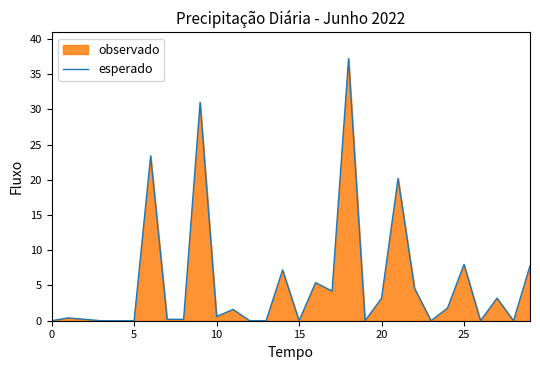

Does the chart display data point markers on the line(s)?

No